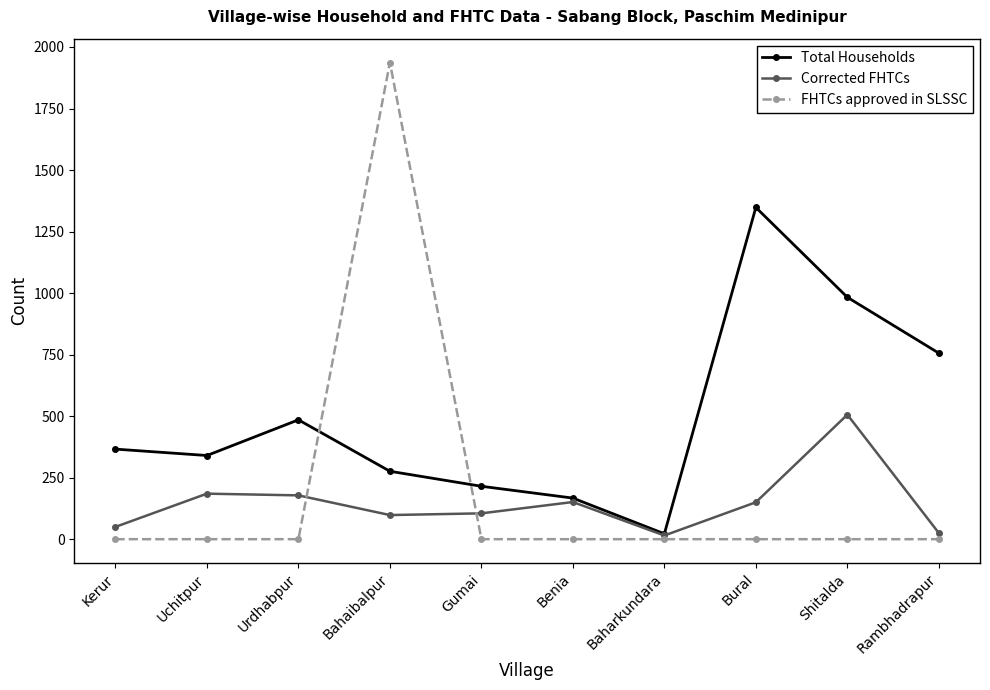

What is the label of the 7th point from the right?

Bahaibalpur